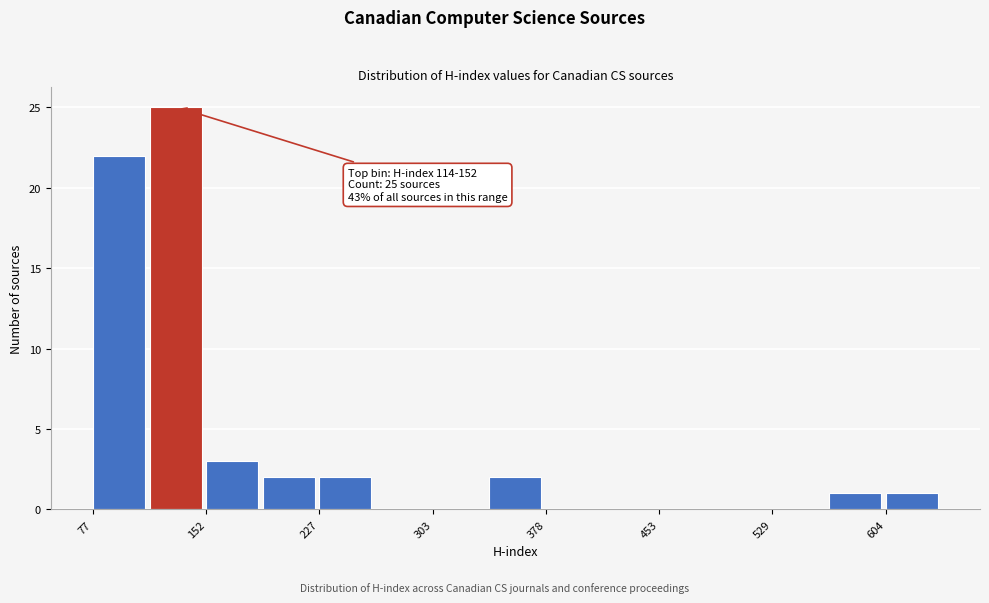

Around what value on the x-axis is the tallest bar? Give the approximate position of its centre, as read against the axis.

130